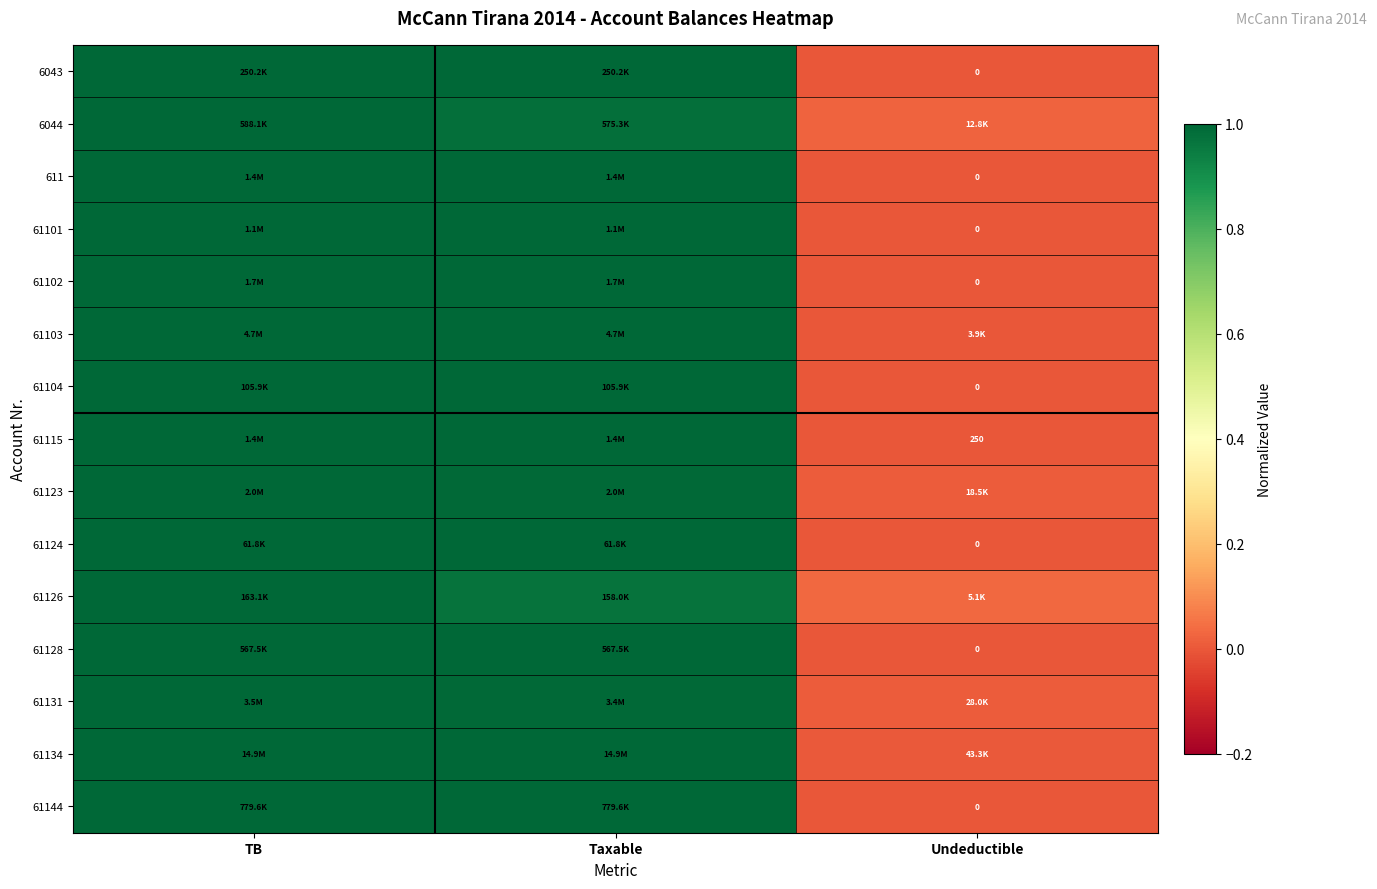

Is the value of 61104 at Undeductible greater than the value of 61101 at Undeductible?

No